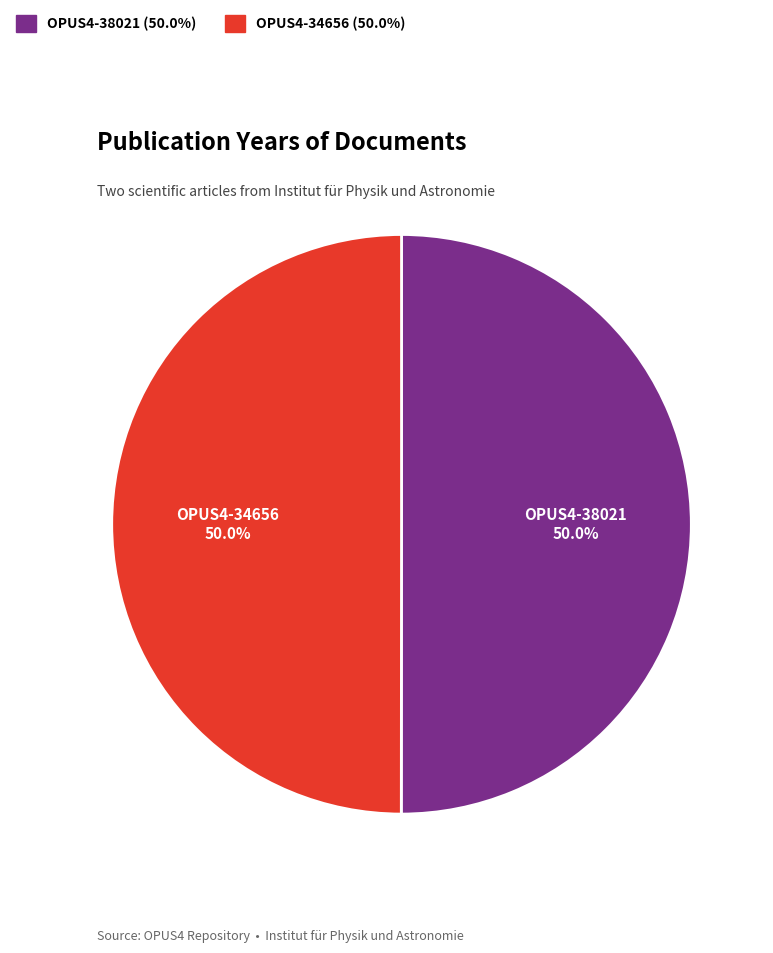

Approximately how many times larger is the value at OPUS4-34656 compared to OPUS4-38021?

1.0